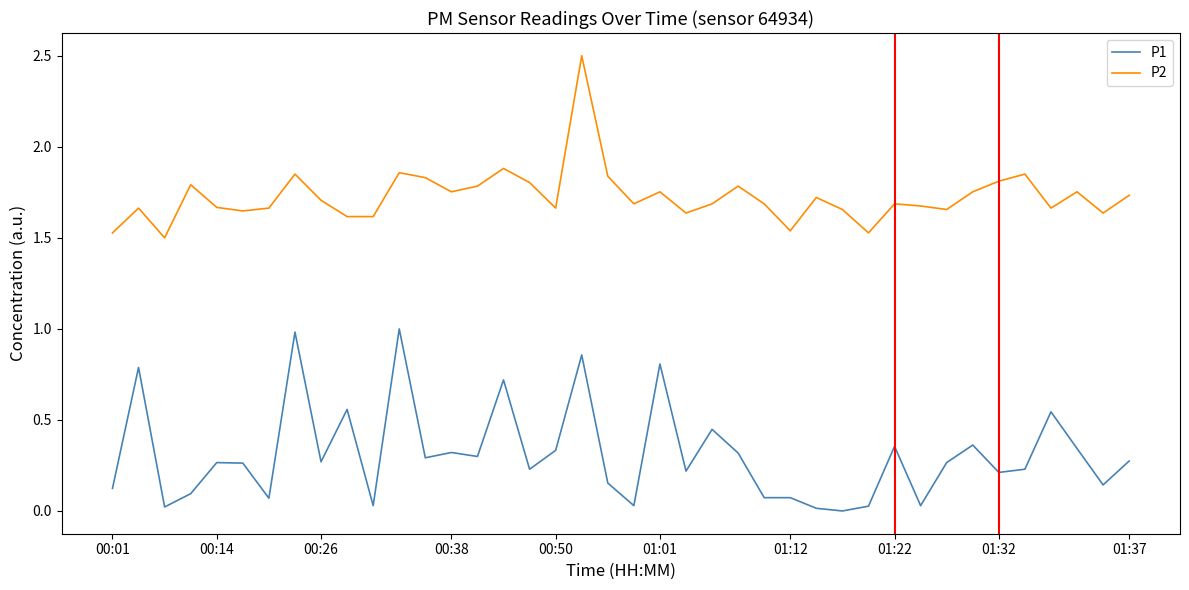

True or false: P1 and P2 cross at least once.

False